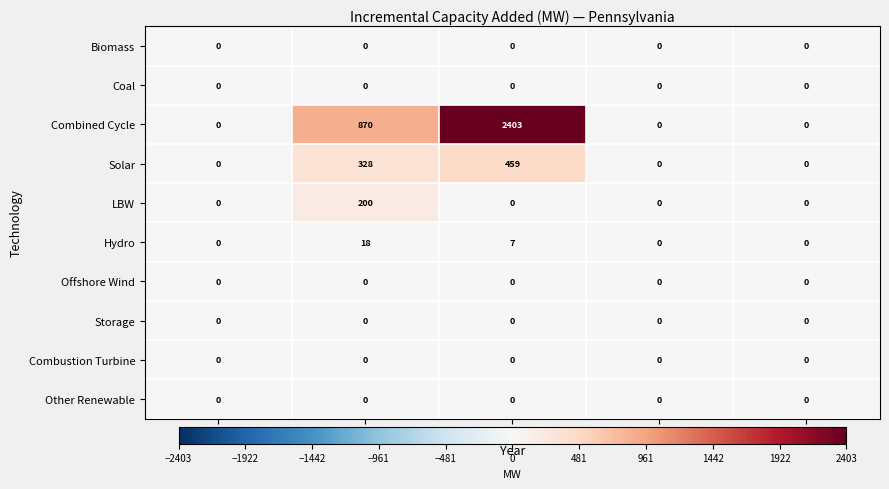

What is the sum of all Solar values?

787